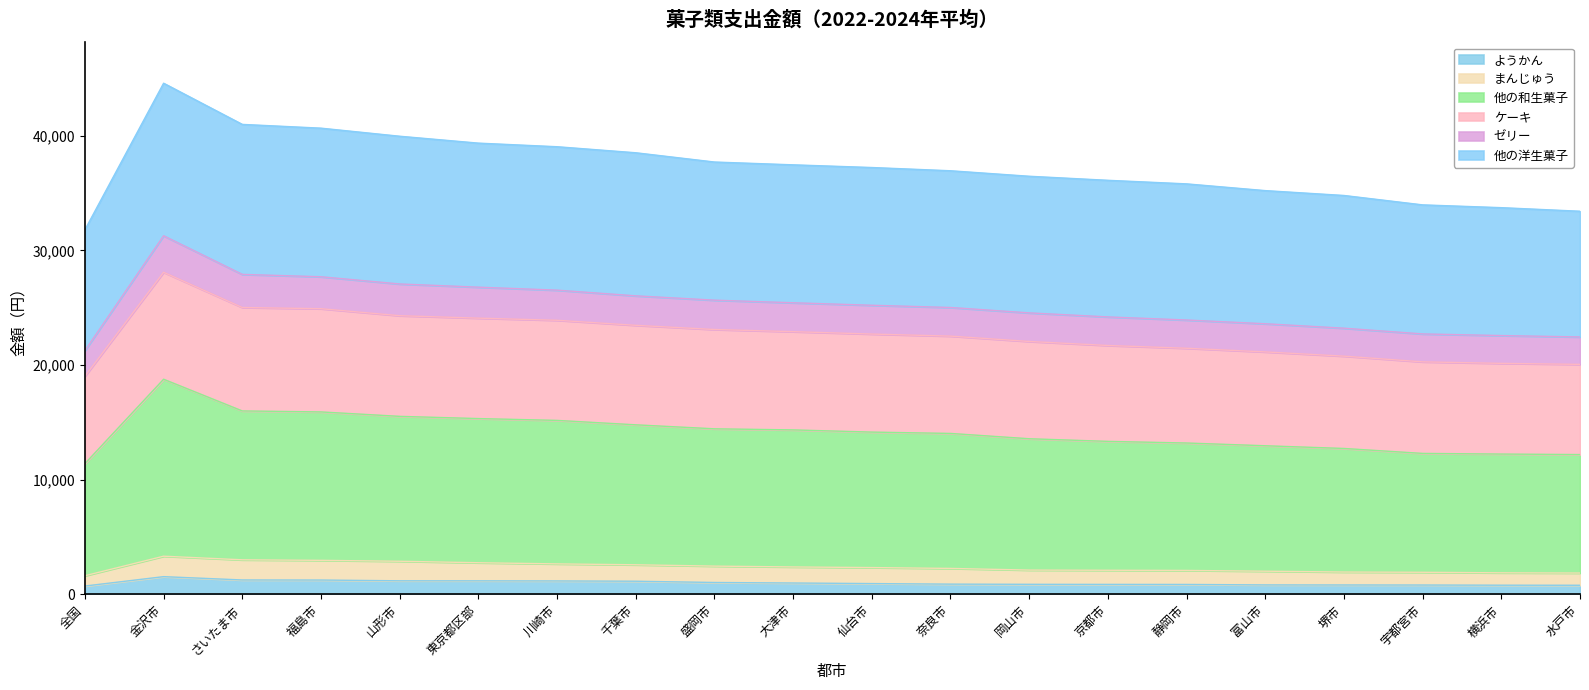

What is the minimum value for ようかん?

724